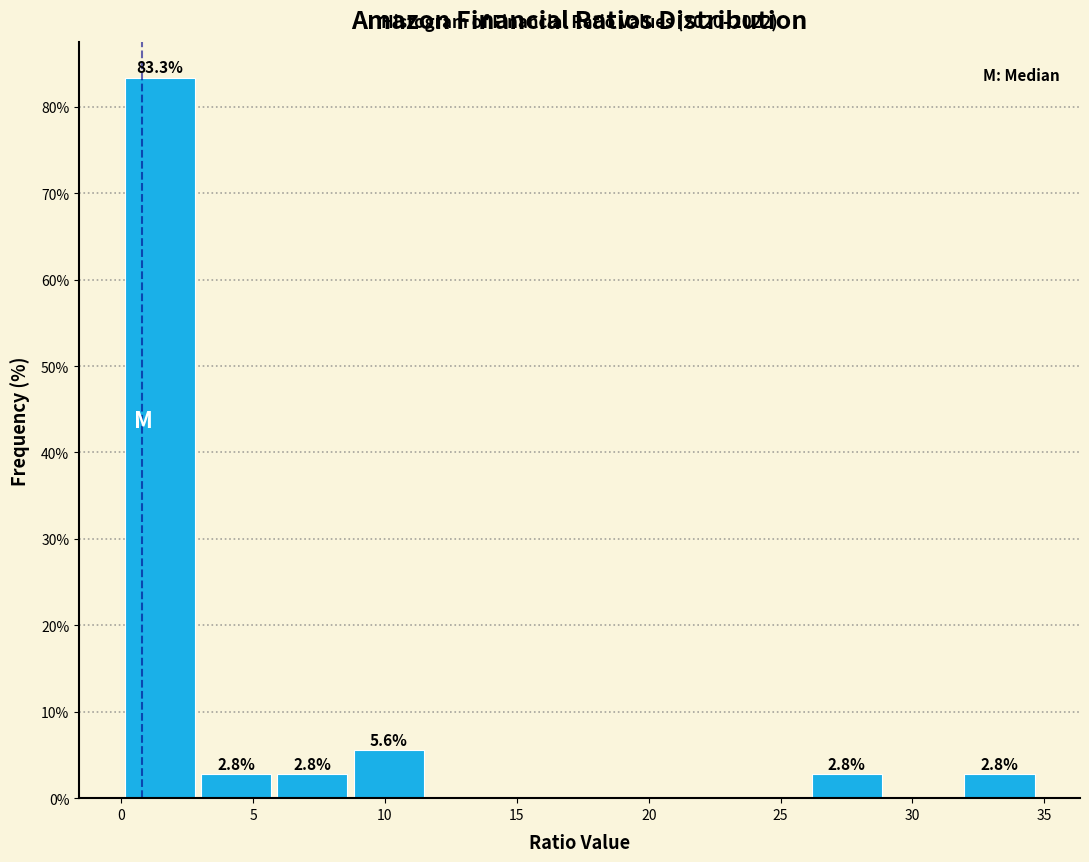

Which range on the x-axis has the tallest bar?

0.0 to 3.0